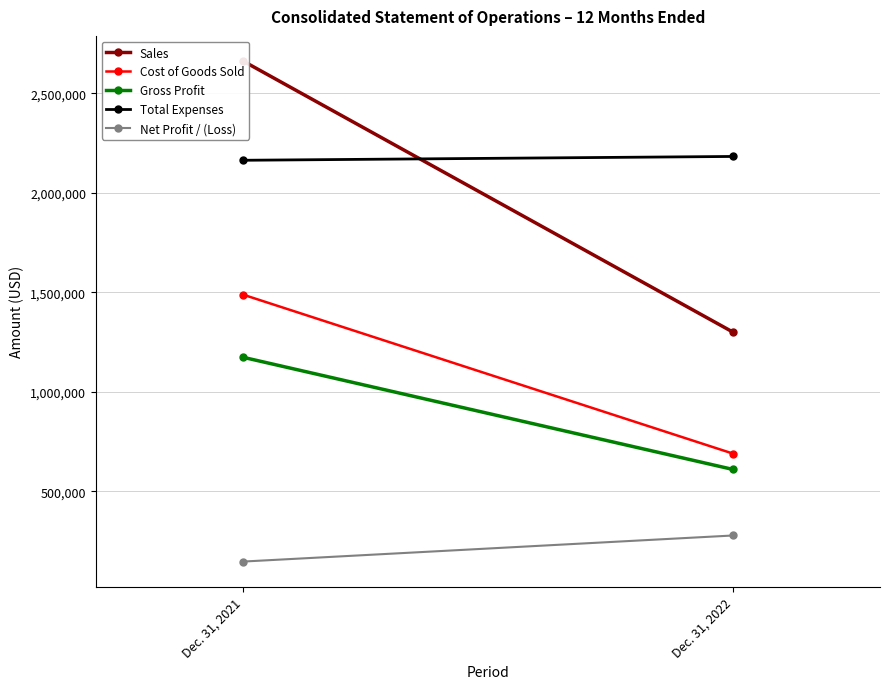

Reading left to right, extract all data points from this chart.

Sales: Dec. 31, 2021=2663212	Dec. 31, 2022=1300439
Cost of Goods Sold: Dec. 31, 2021=1489016	Dec. 31, 2022=690032
Gross Profit: Dec. 31, 2021=1174196	Dec. 31, 2022=610407
Total Expenses: Dec. 31, 2021=2163947	Dec. 31, 2022=2183167
Net Profit / (Loss): Dec. 31, 2021=147395	Dec. 31, 2022=278492